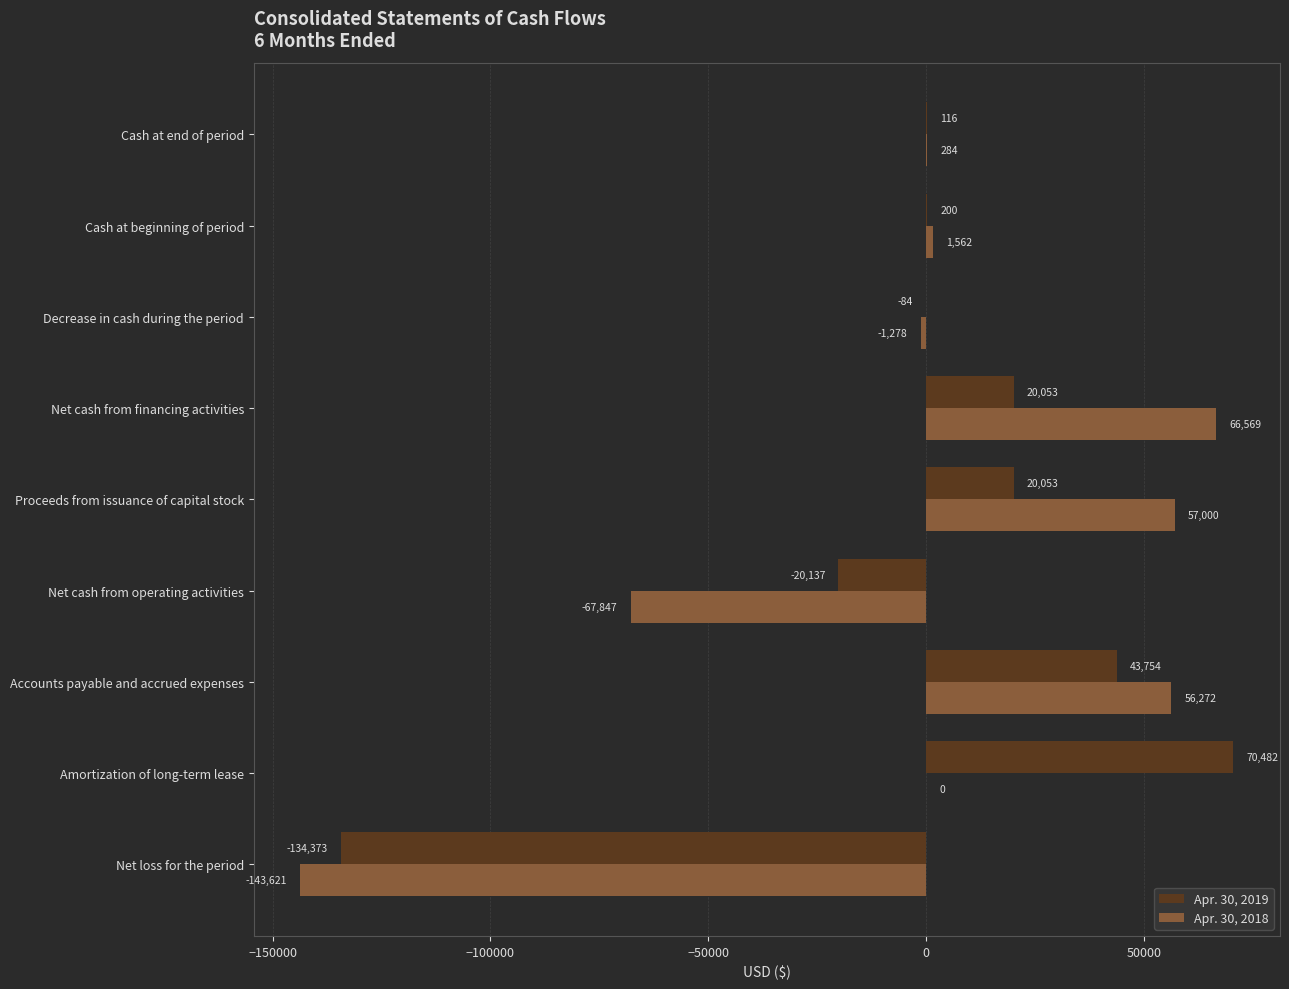

Is the value of Apr. 30, 2018 at Cash at end of period greater than the value of Apr. 30, 2019 at Decrease in cash during the period?

Yes